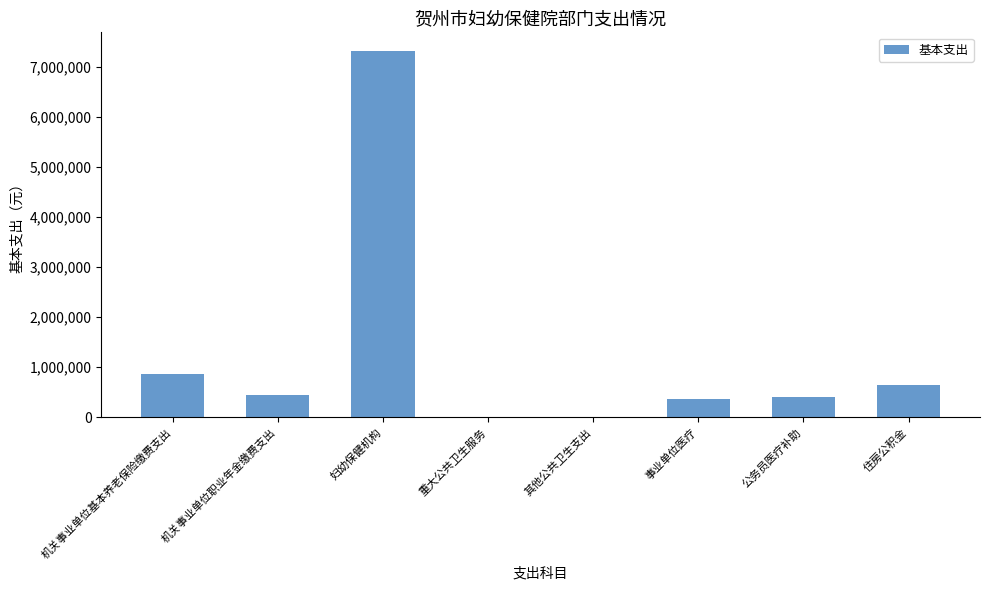

Which category has the highest value across all series?

妇幼保健机构